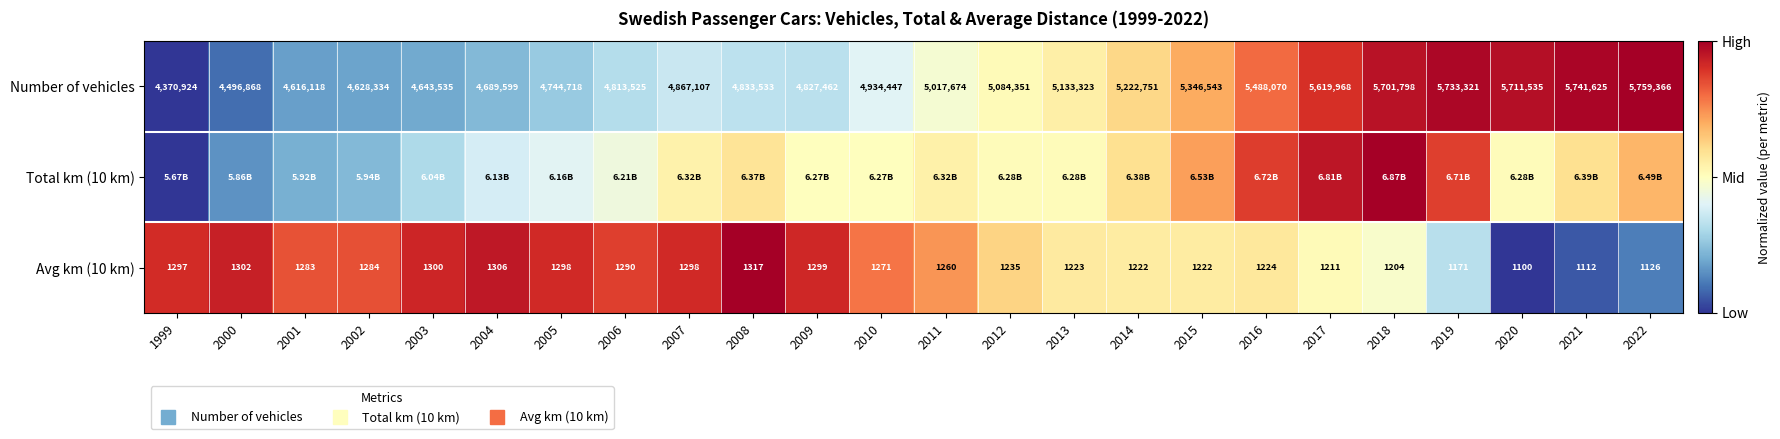

At which category is the sum across all series the highest?

2018